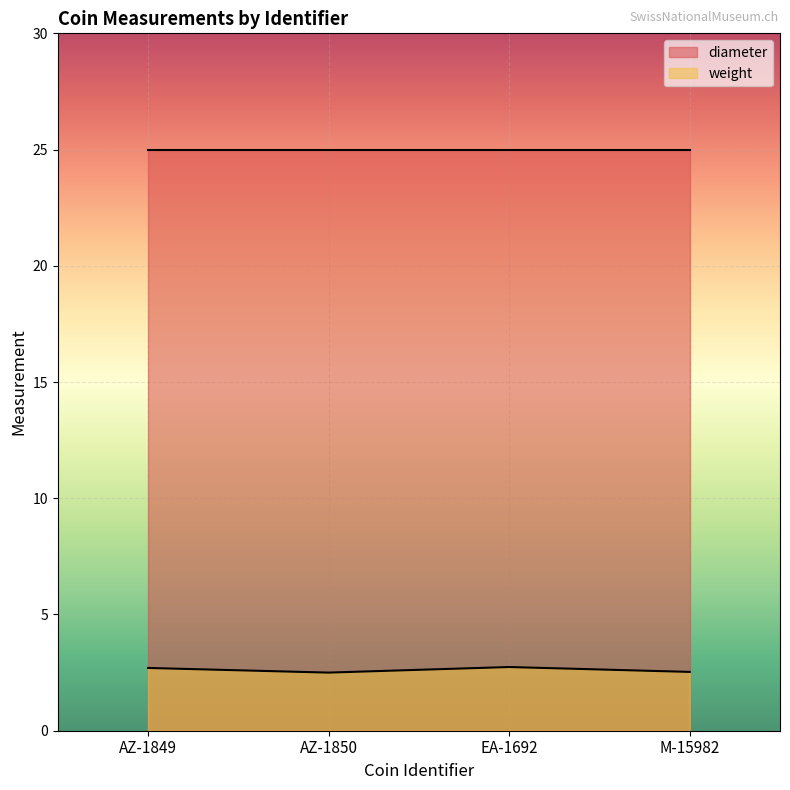

The chart shows a value of 2.5 at AZ-1850. True or false?

True